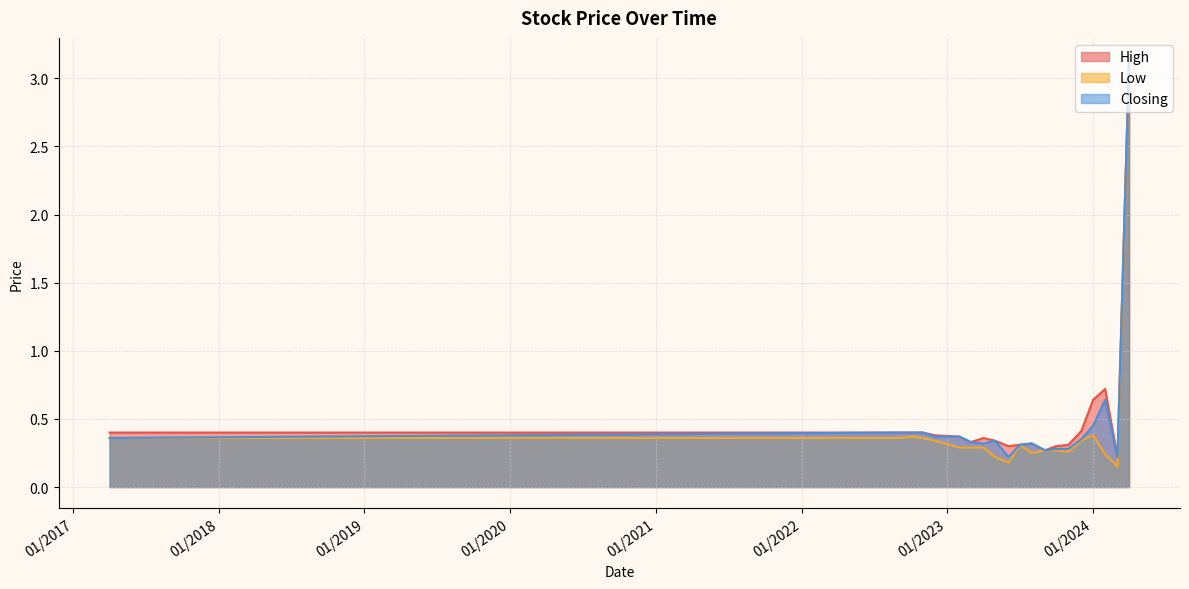

How many interior local peaks does the High series have?

3